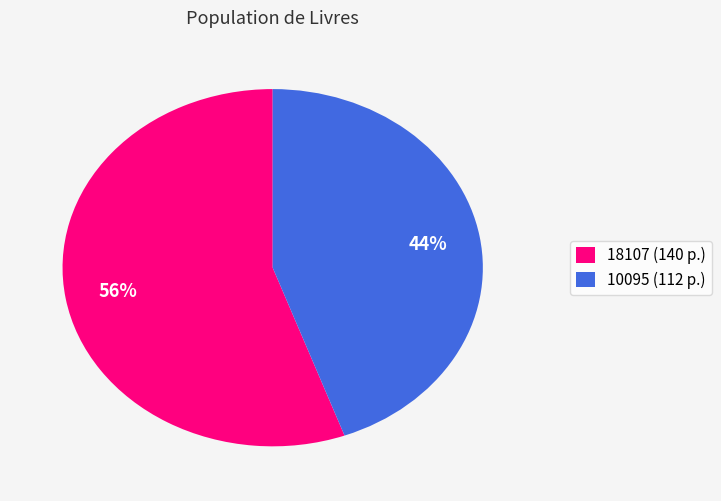

Does 18107 represent more than half of the total?

Yes